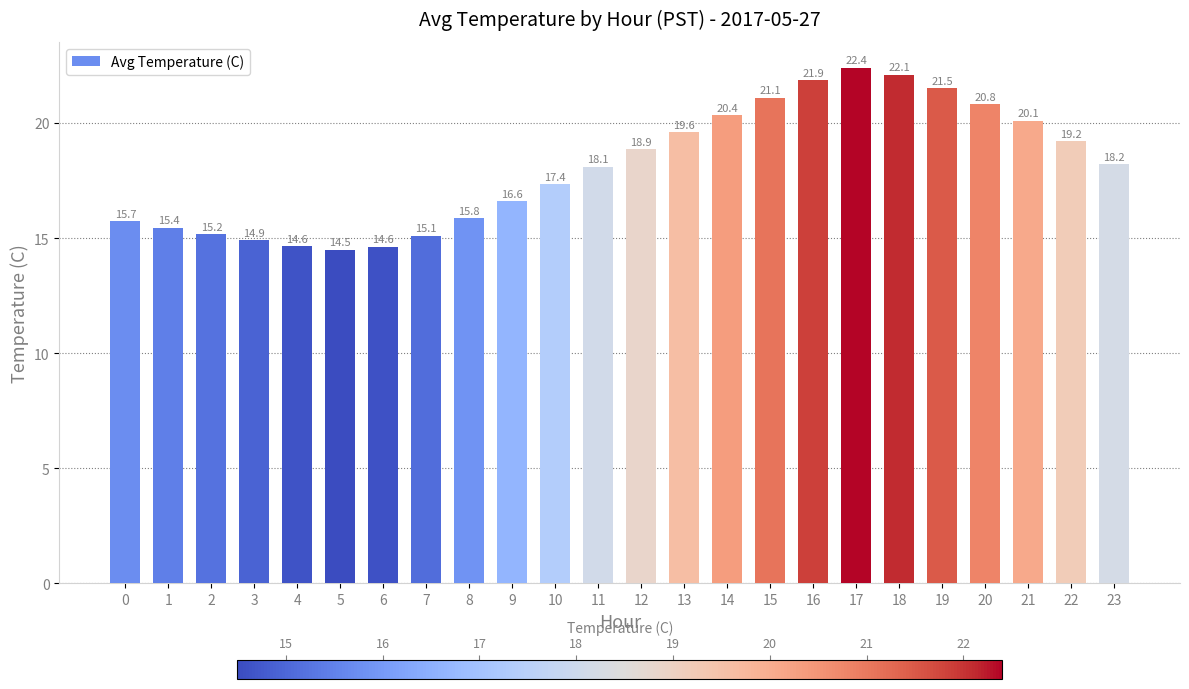

How many values are below 18?

11